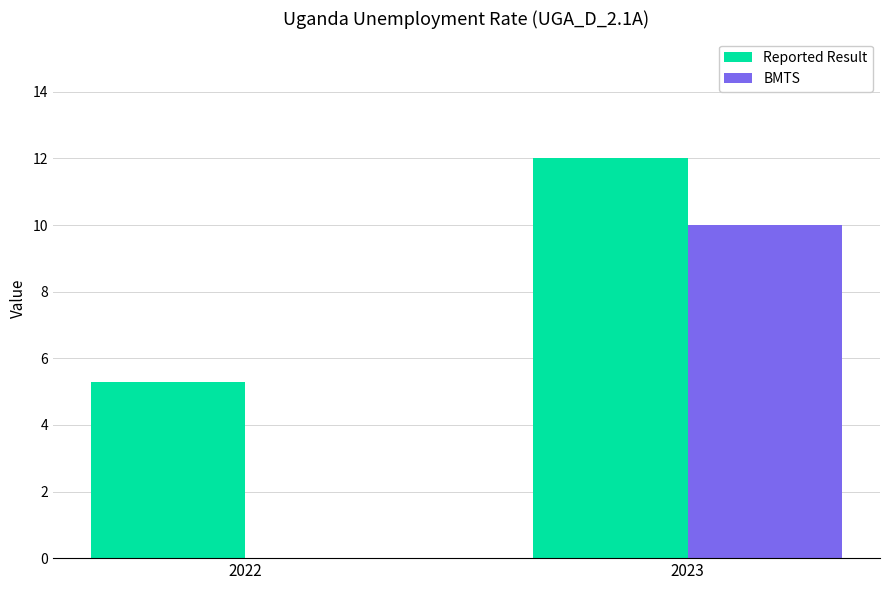

Reading left to right, transcribe all the data shown in this chart.

Reported Result: 2022=5.3	2023=12.0
BMTS: 2022=0.0	2023=10.0